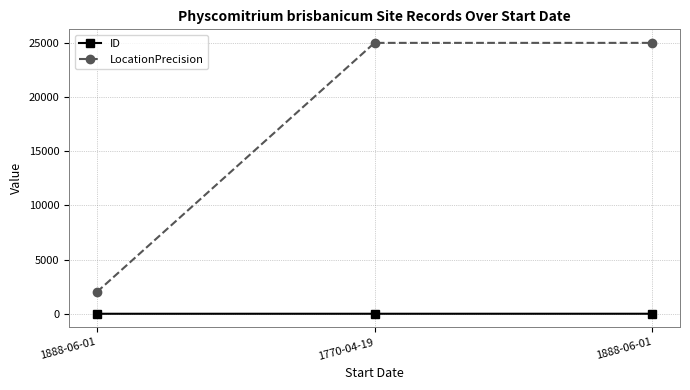

What is the maximum value shown in the chart?

25000